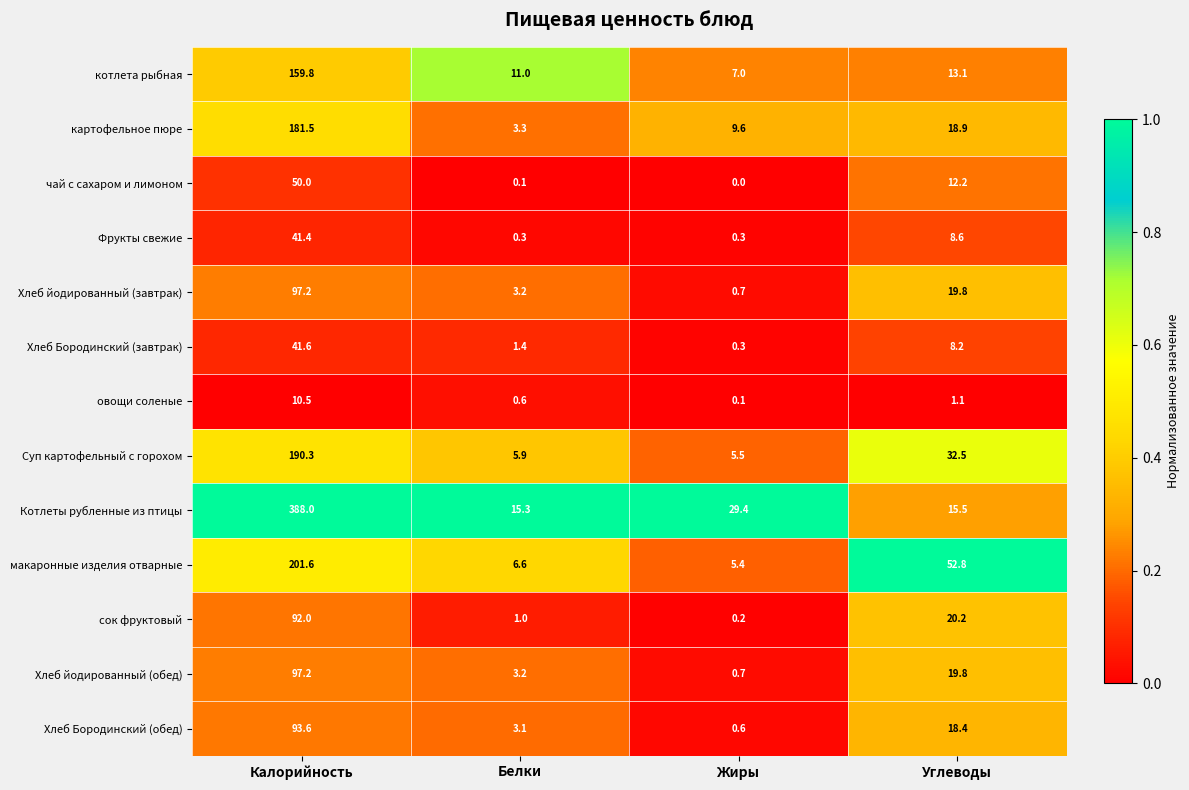

What is the difference between the maximum and minimum values in the Хлеб Бородинский (обед) series?

93.0